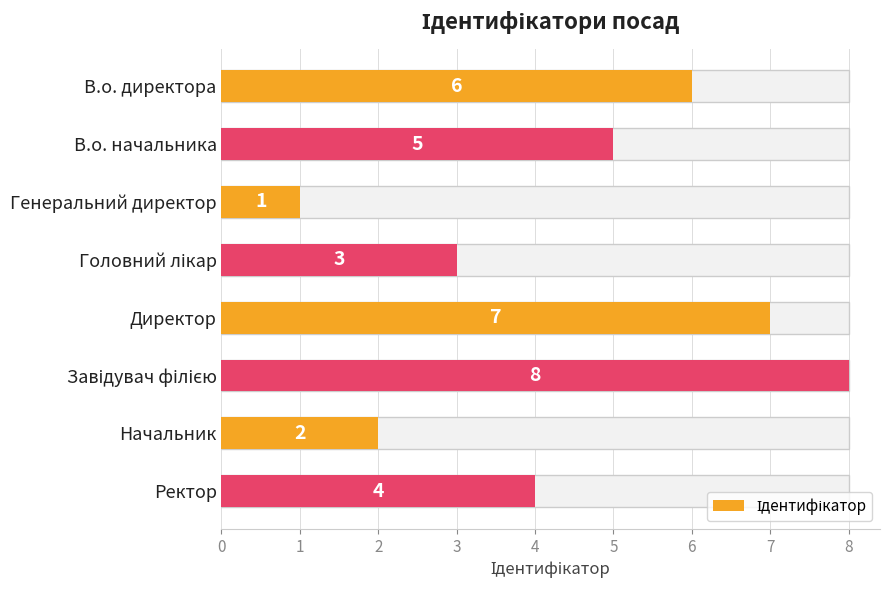

Does the chart contain any negative values?

No